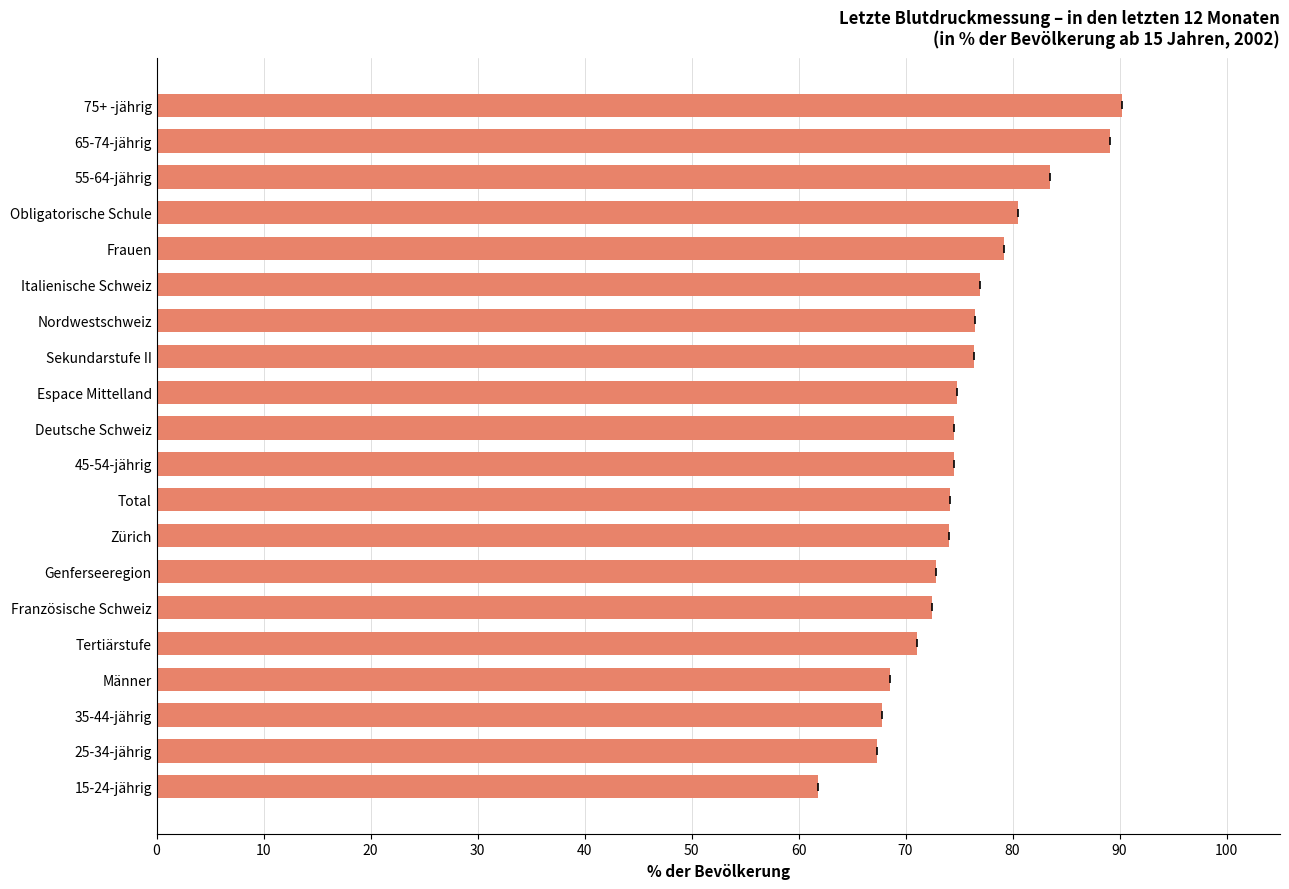

Is it true that the value at Zürich is 115.4?

False